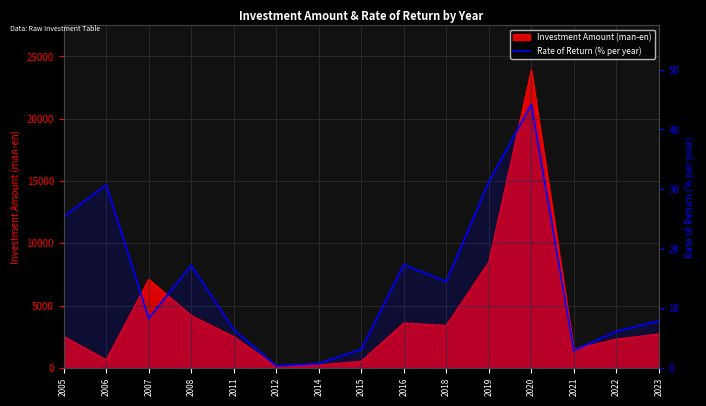

How many data points does each series have?

15